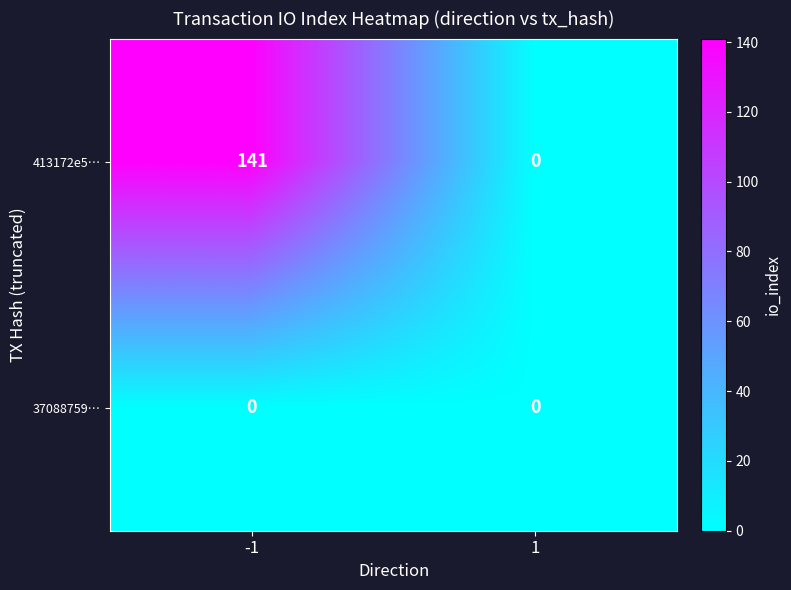

Reading left to right, extract all data points from this chart.

413172e5…: -1=141	1=0
37088759…: -1=0	1=0